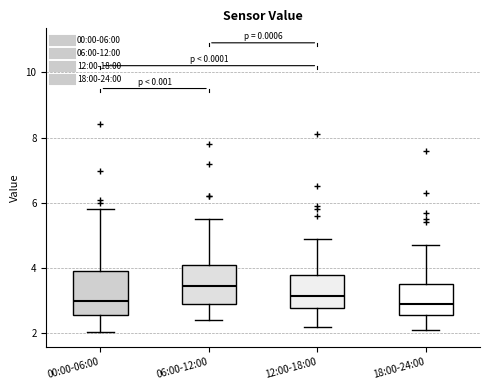

Where is the upper edge of the box for 18:00-24:00 on the y-axis? The values are not printed on the chart, so give them approximately, as read against the axis.

3.6